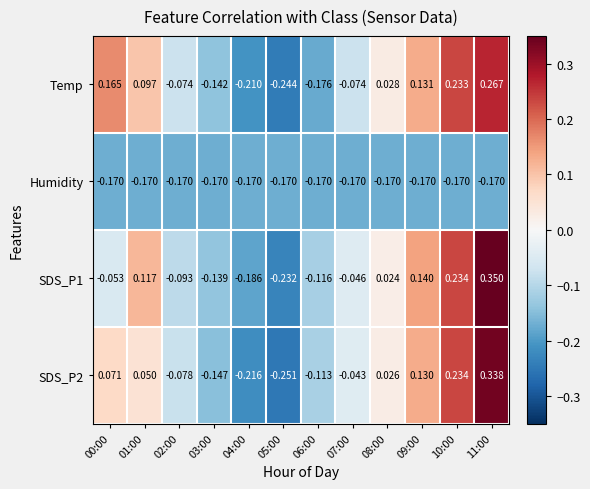

Which series changed the most between 07:00 and 10:00?

Temp